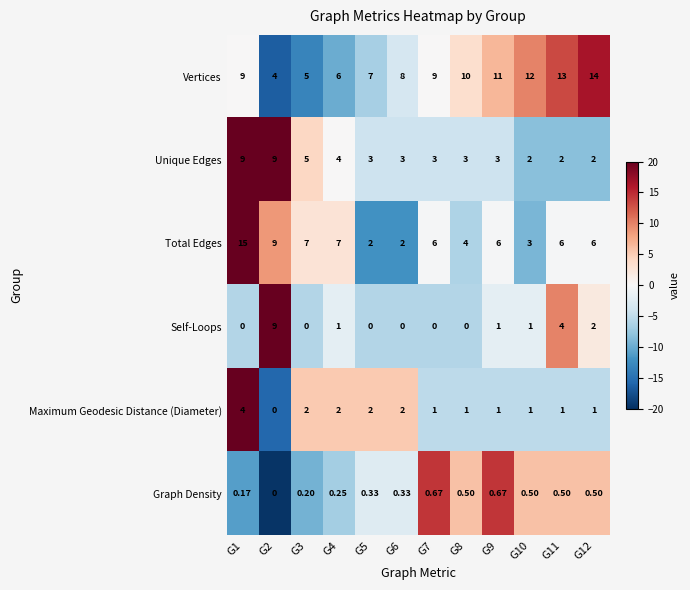

What is the spread (max minus min) of values at G3?

7.0